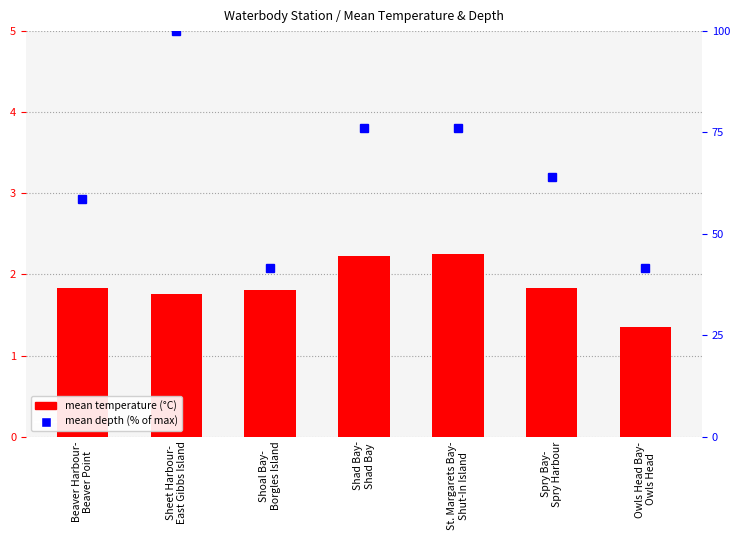

What is the difference between the maximum and minimum values in the mean temperature (°C) series?

0.9